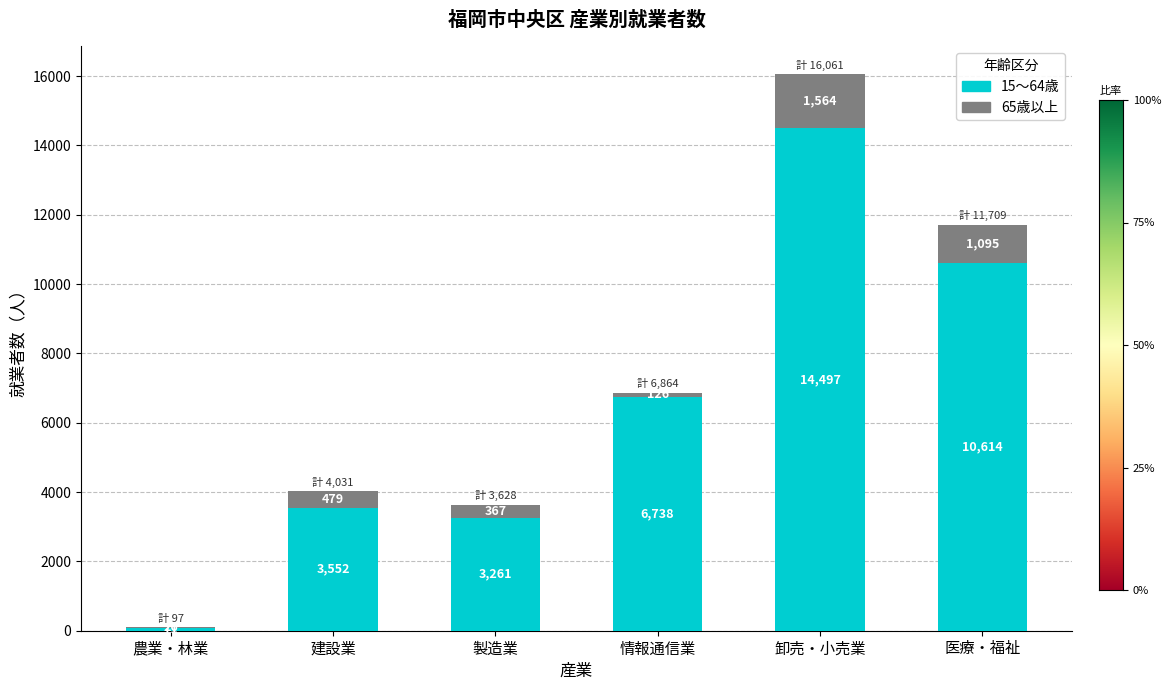

Count the number of data series in this chart.

2